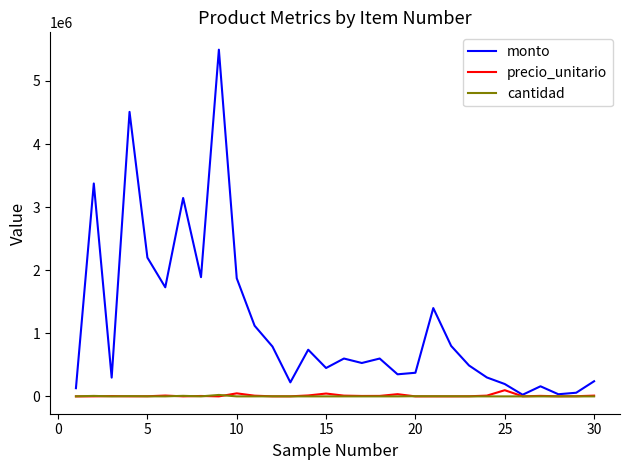

Which series has the largest total across all categories?

monto